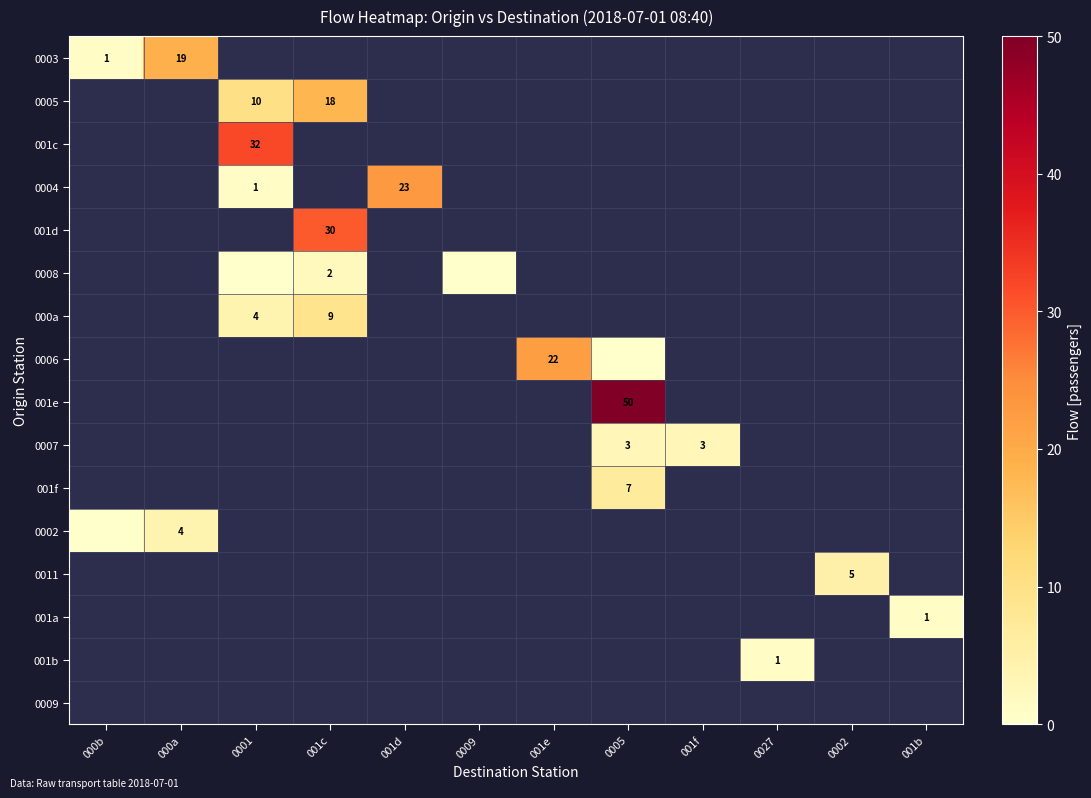

The value of 000a at 001c is 9. True or false?

True